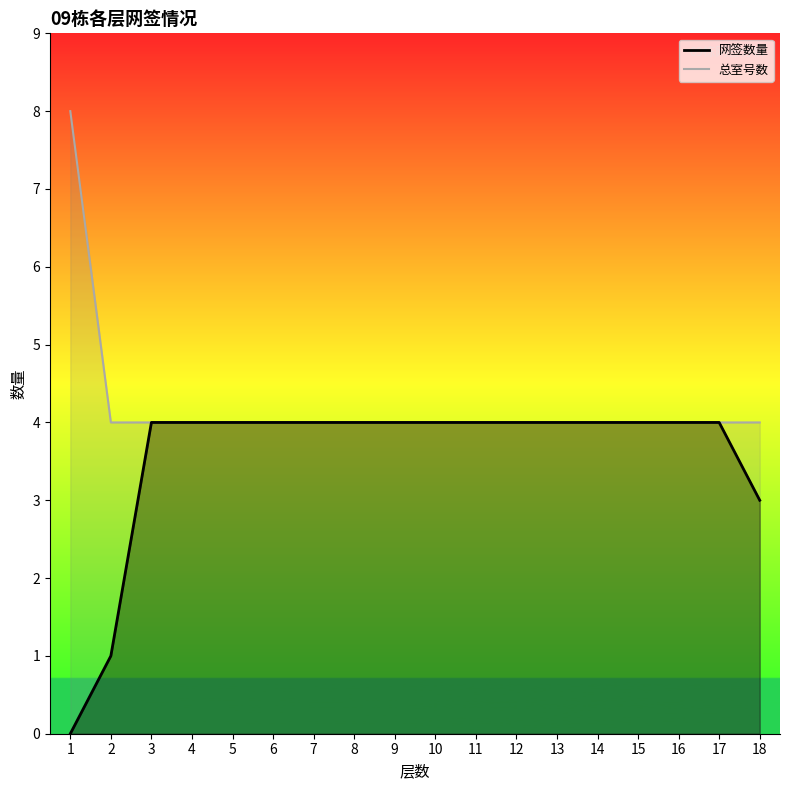

True or false: 总室号数_line and 网签数量_line cross at least once.

False